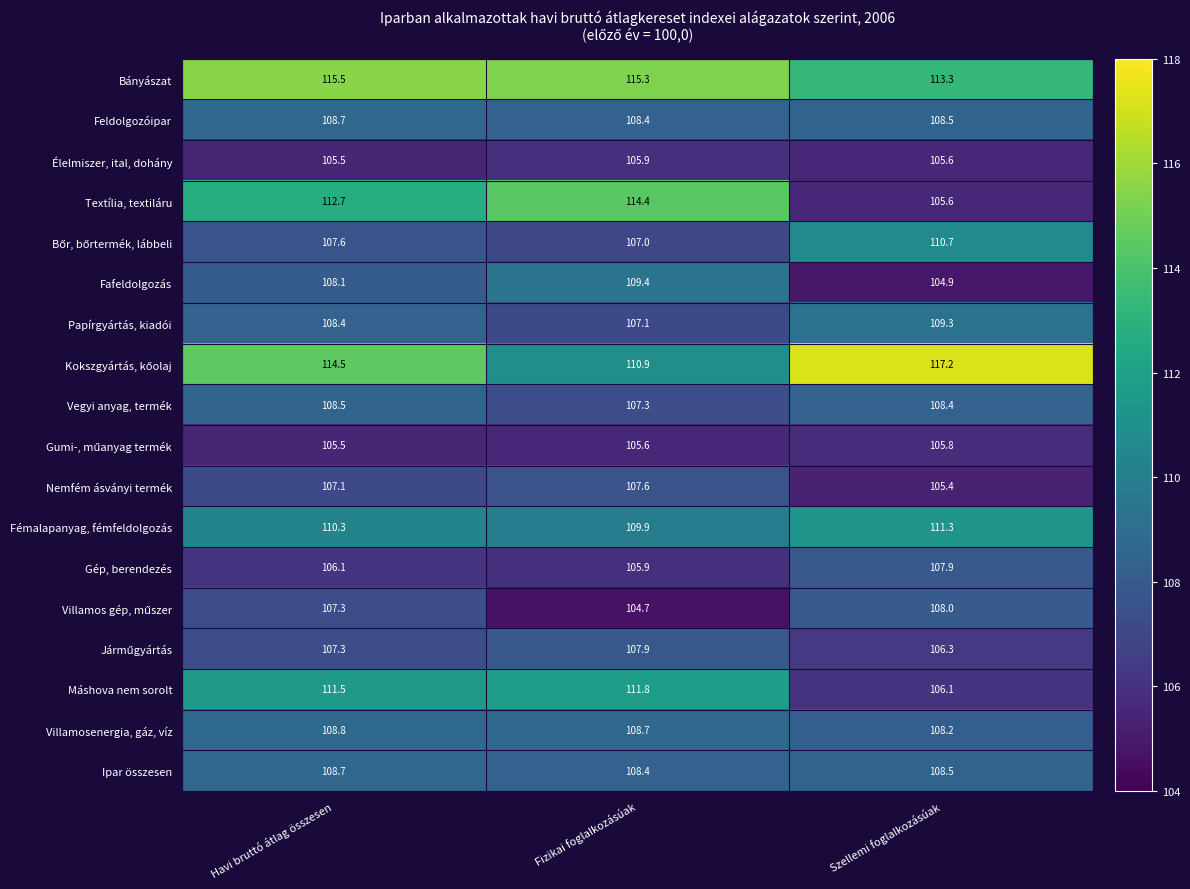

What is the greatest value displayed?

117.2